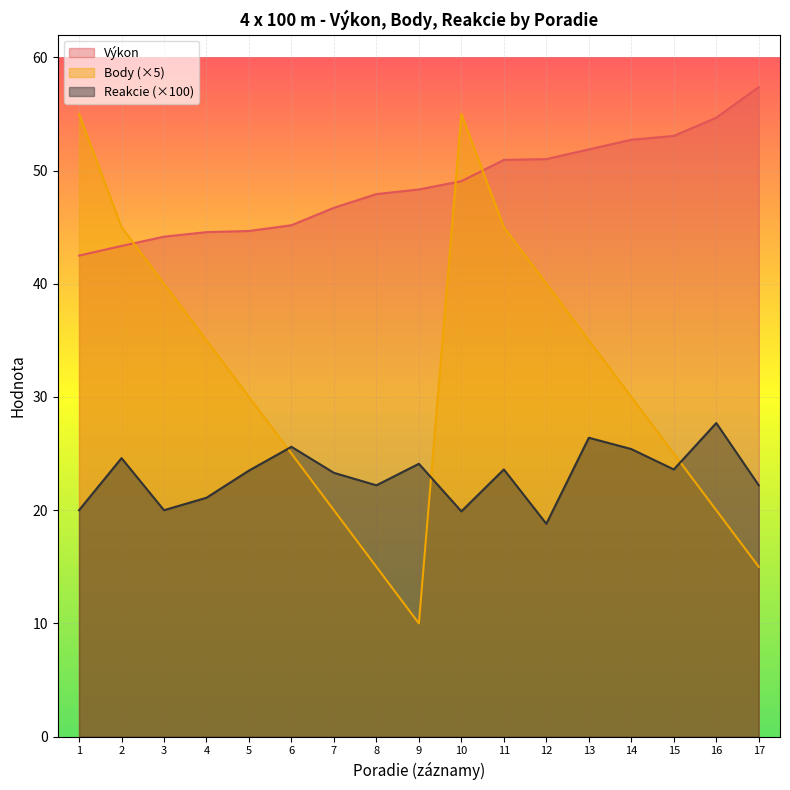

Which series has the largest total across all categories?

Výkon